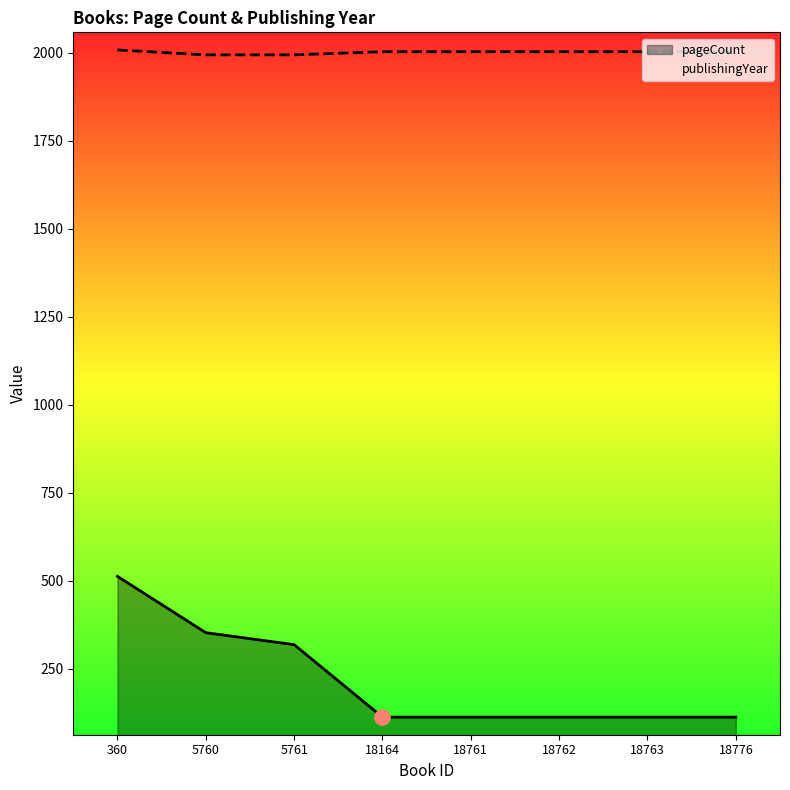

Which series contains the highest Y value?

publishingYear